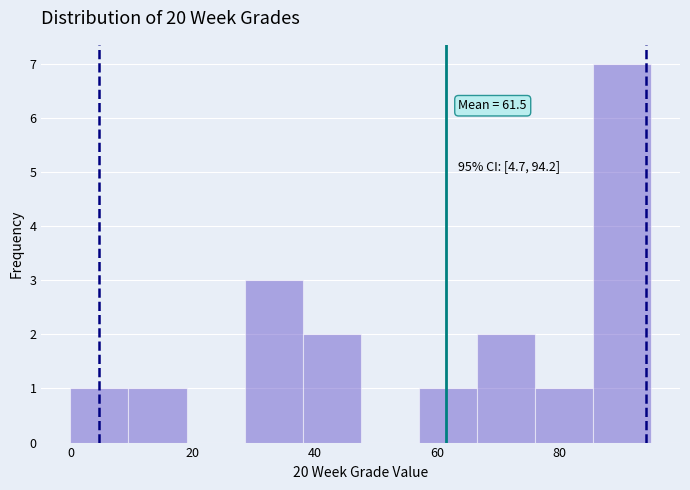

Over which range of the x-axis is the bar tallest?

85.5 to 95.0